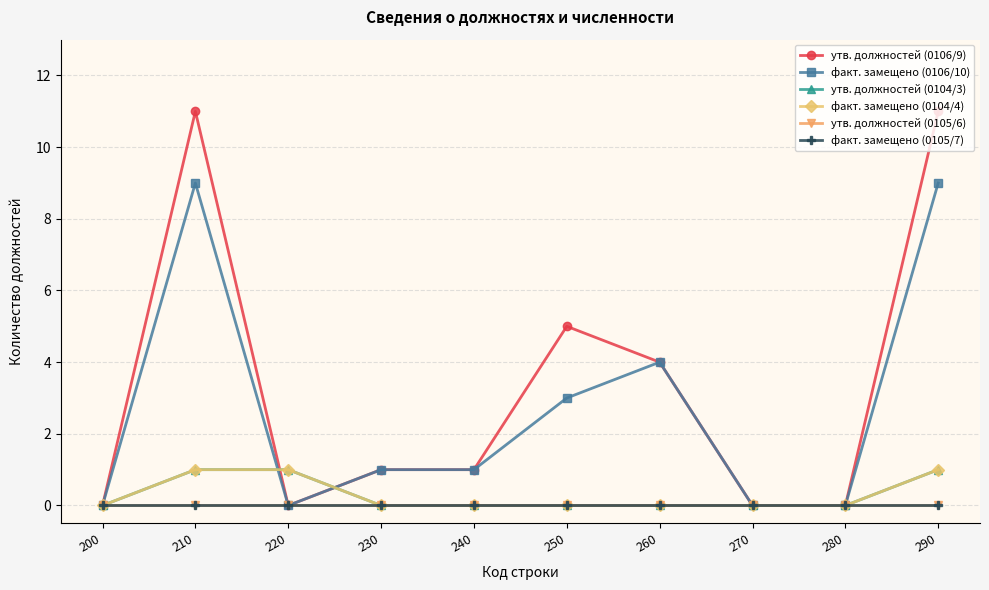

Is this an area chart (filled region under the line)?

No